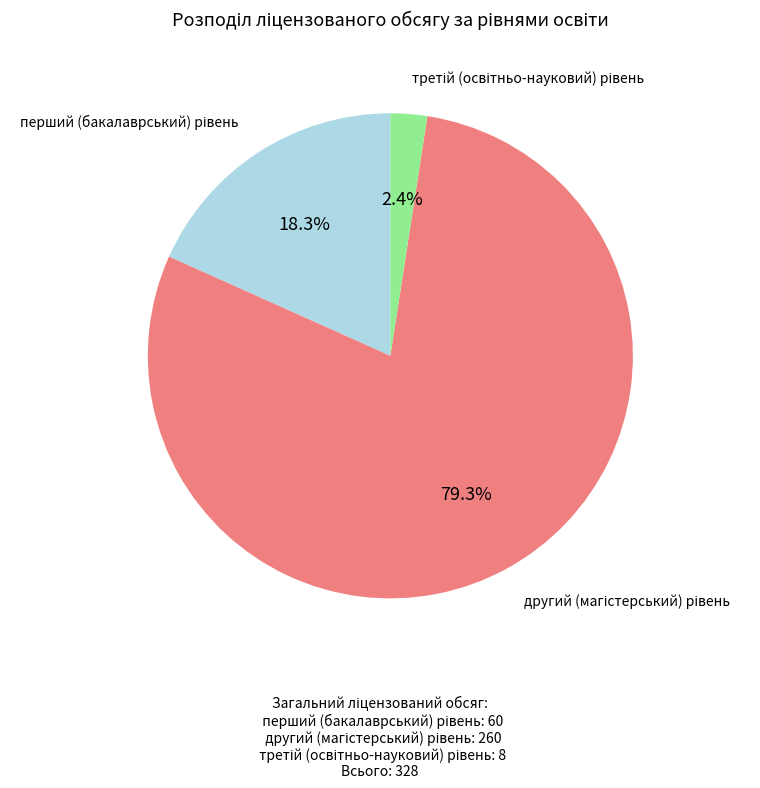

Is there a majority slice in this chart?

Yes